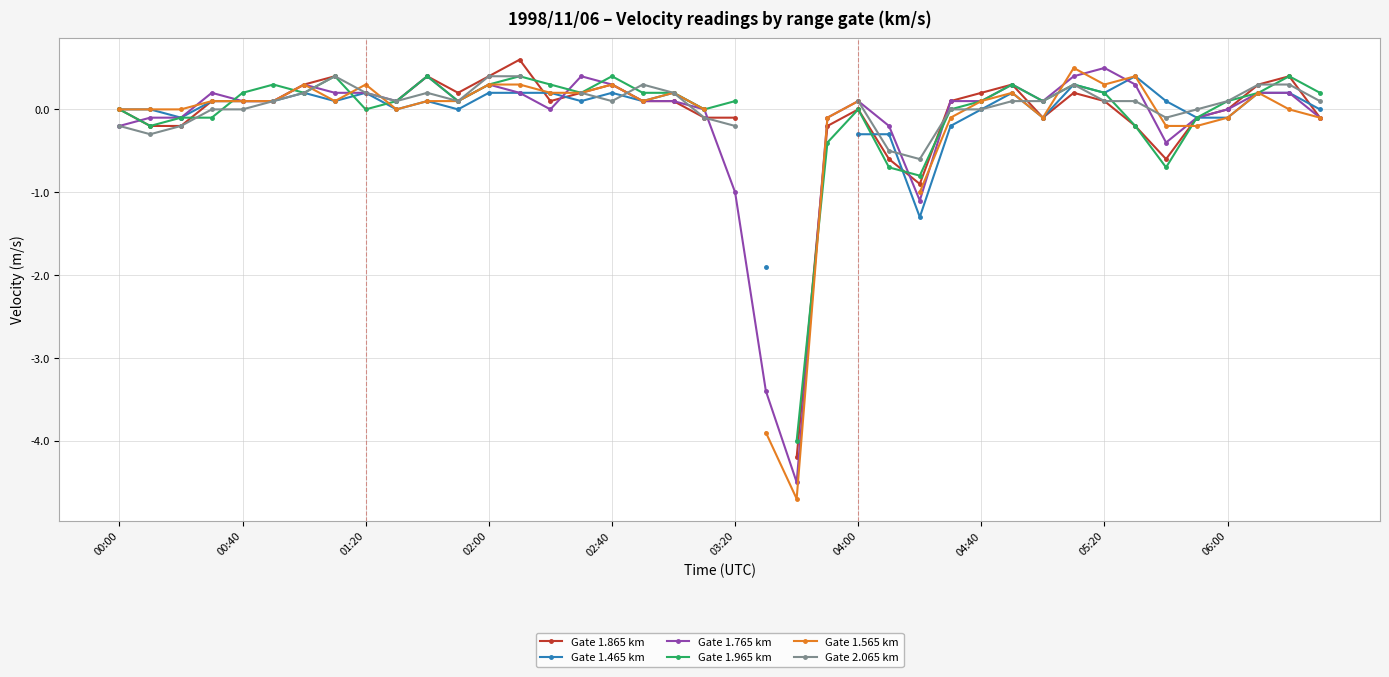

True or false: Gate 1.765 km has more than 2 points higher than both neighbors.

True